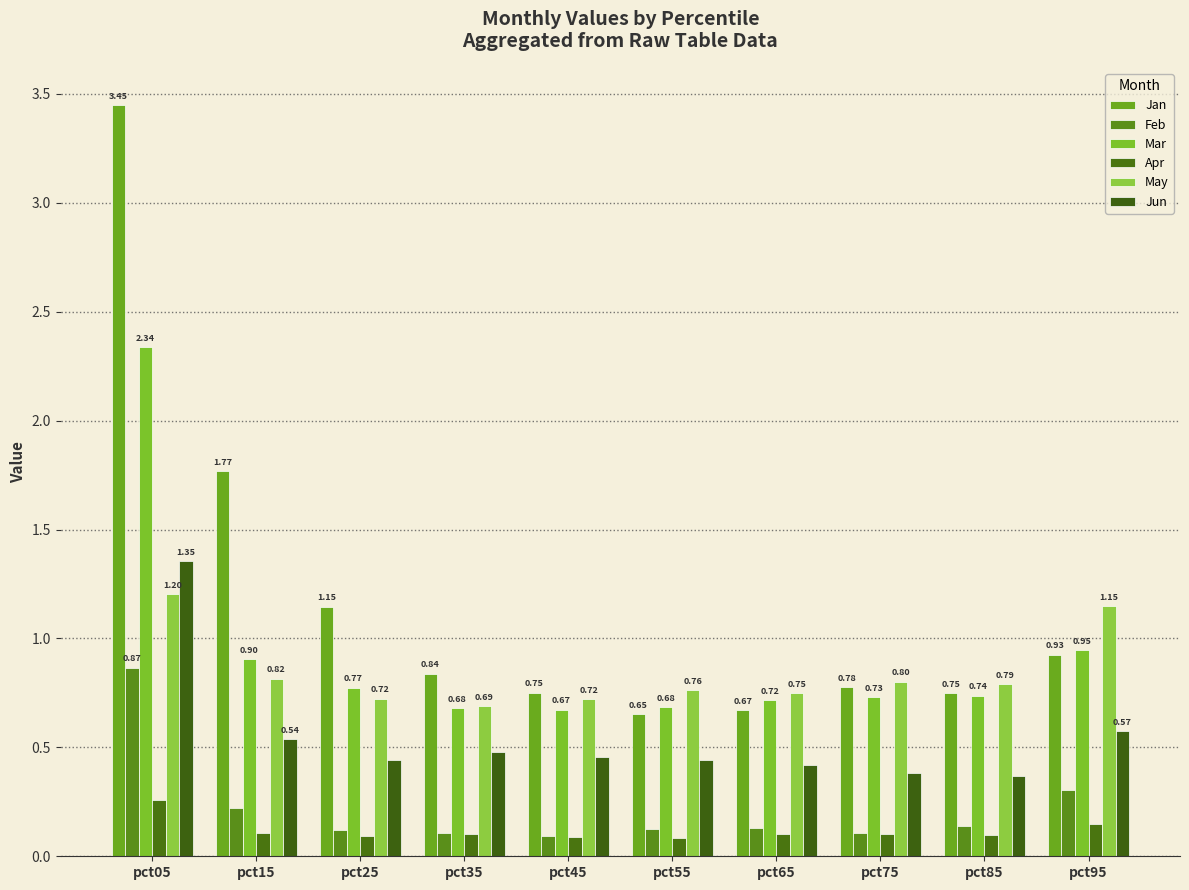

Is it true that May equals 0.2 at pct85?

False